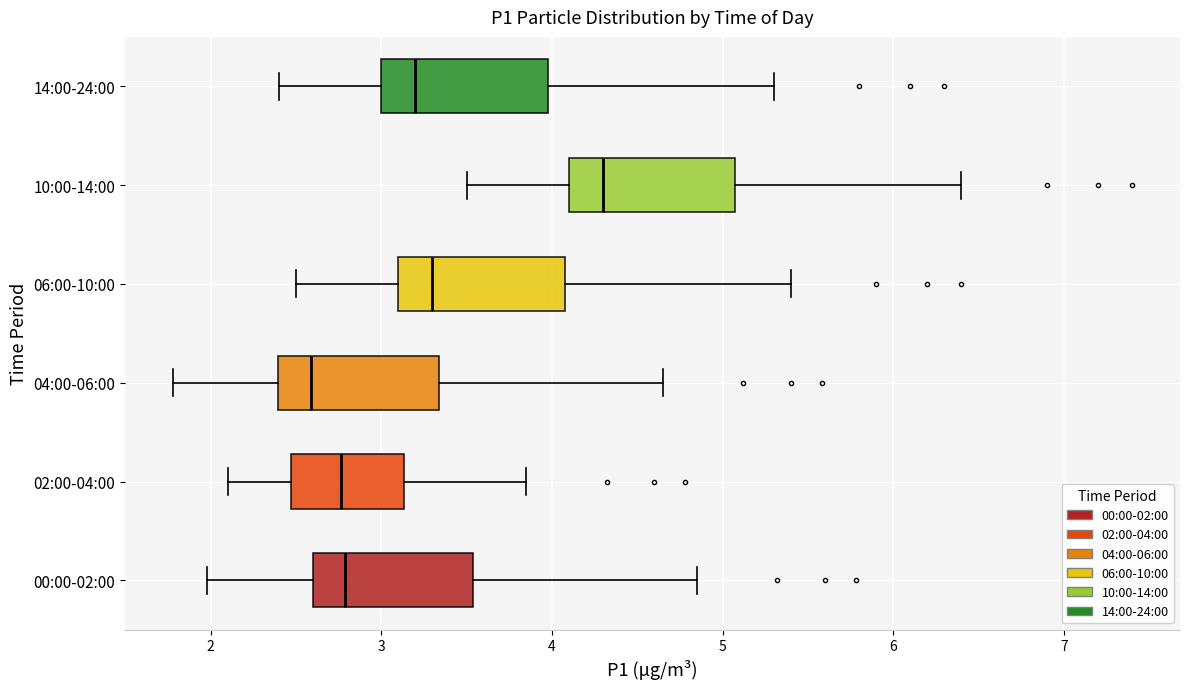

Where is the left edge of the box for 02:00-04:00 on the x-axis? The values are not printed on the chart, so give them approximately, as read against the axis.

2.5